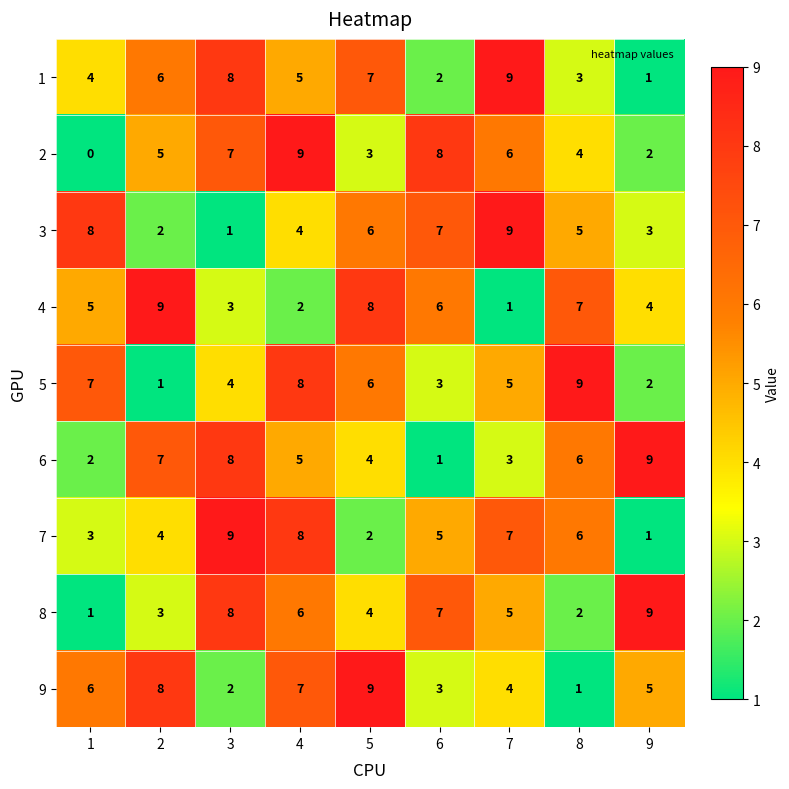

Is it true that 4 equals 3 at 3?

True